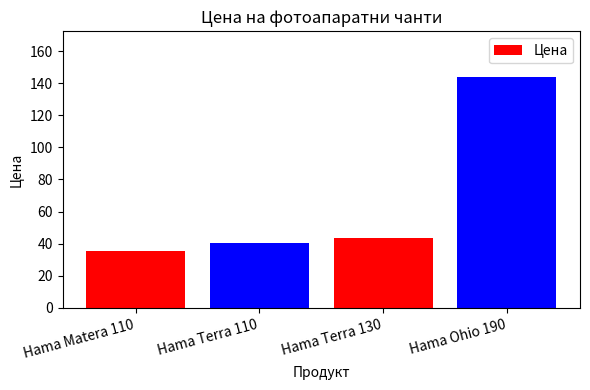

Approximately how many times larger is the value at Hama Terra 130 compared to Hama Terra 110?

1.1